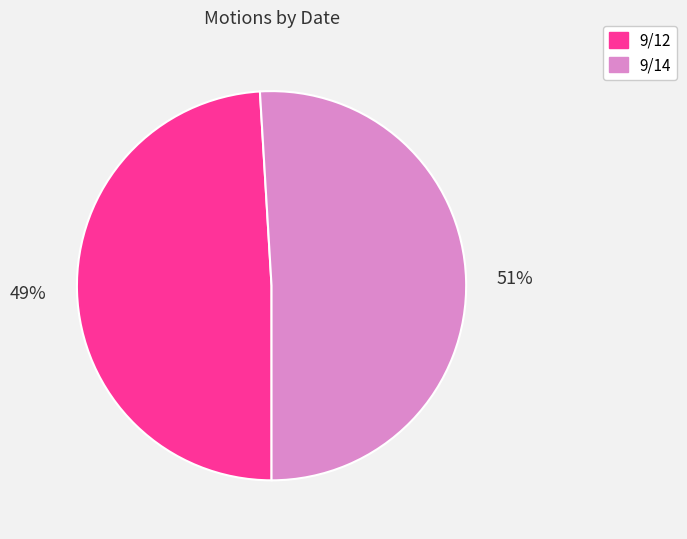

To the nearest percent, what is the difference between the largest and smallest slice percentages?

2%